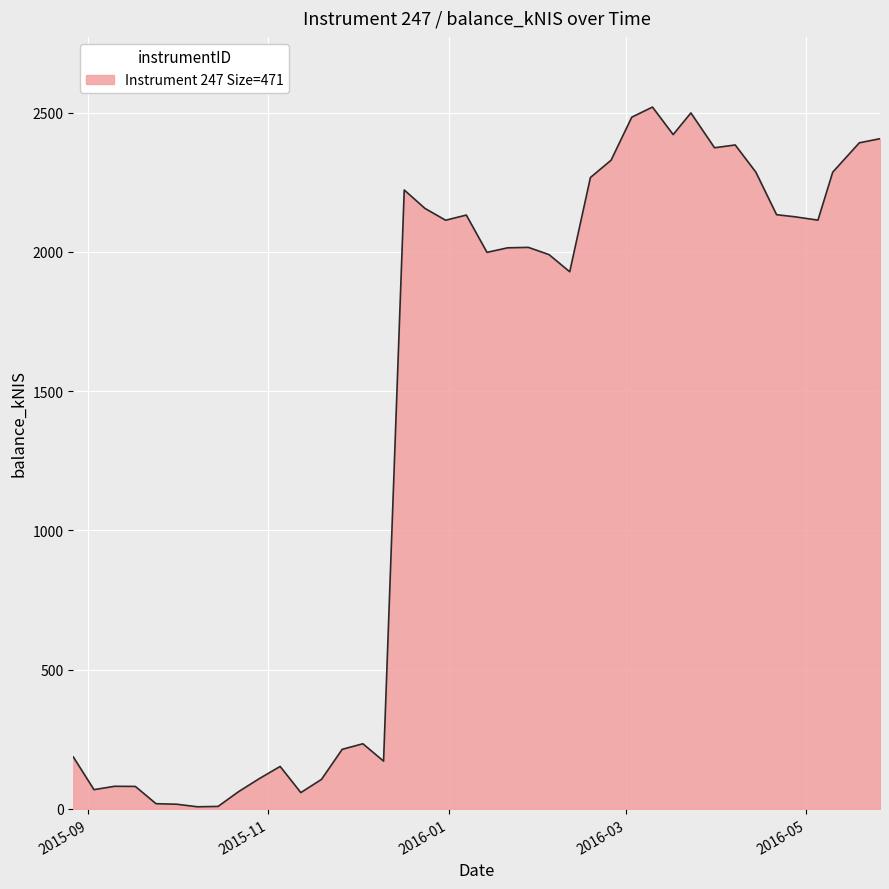

What is the maximum value shown in the chart?

2519.9